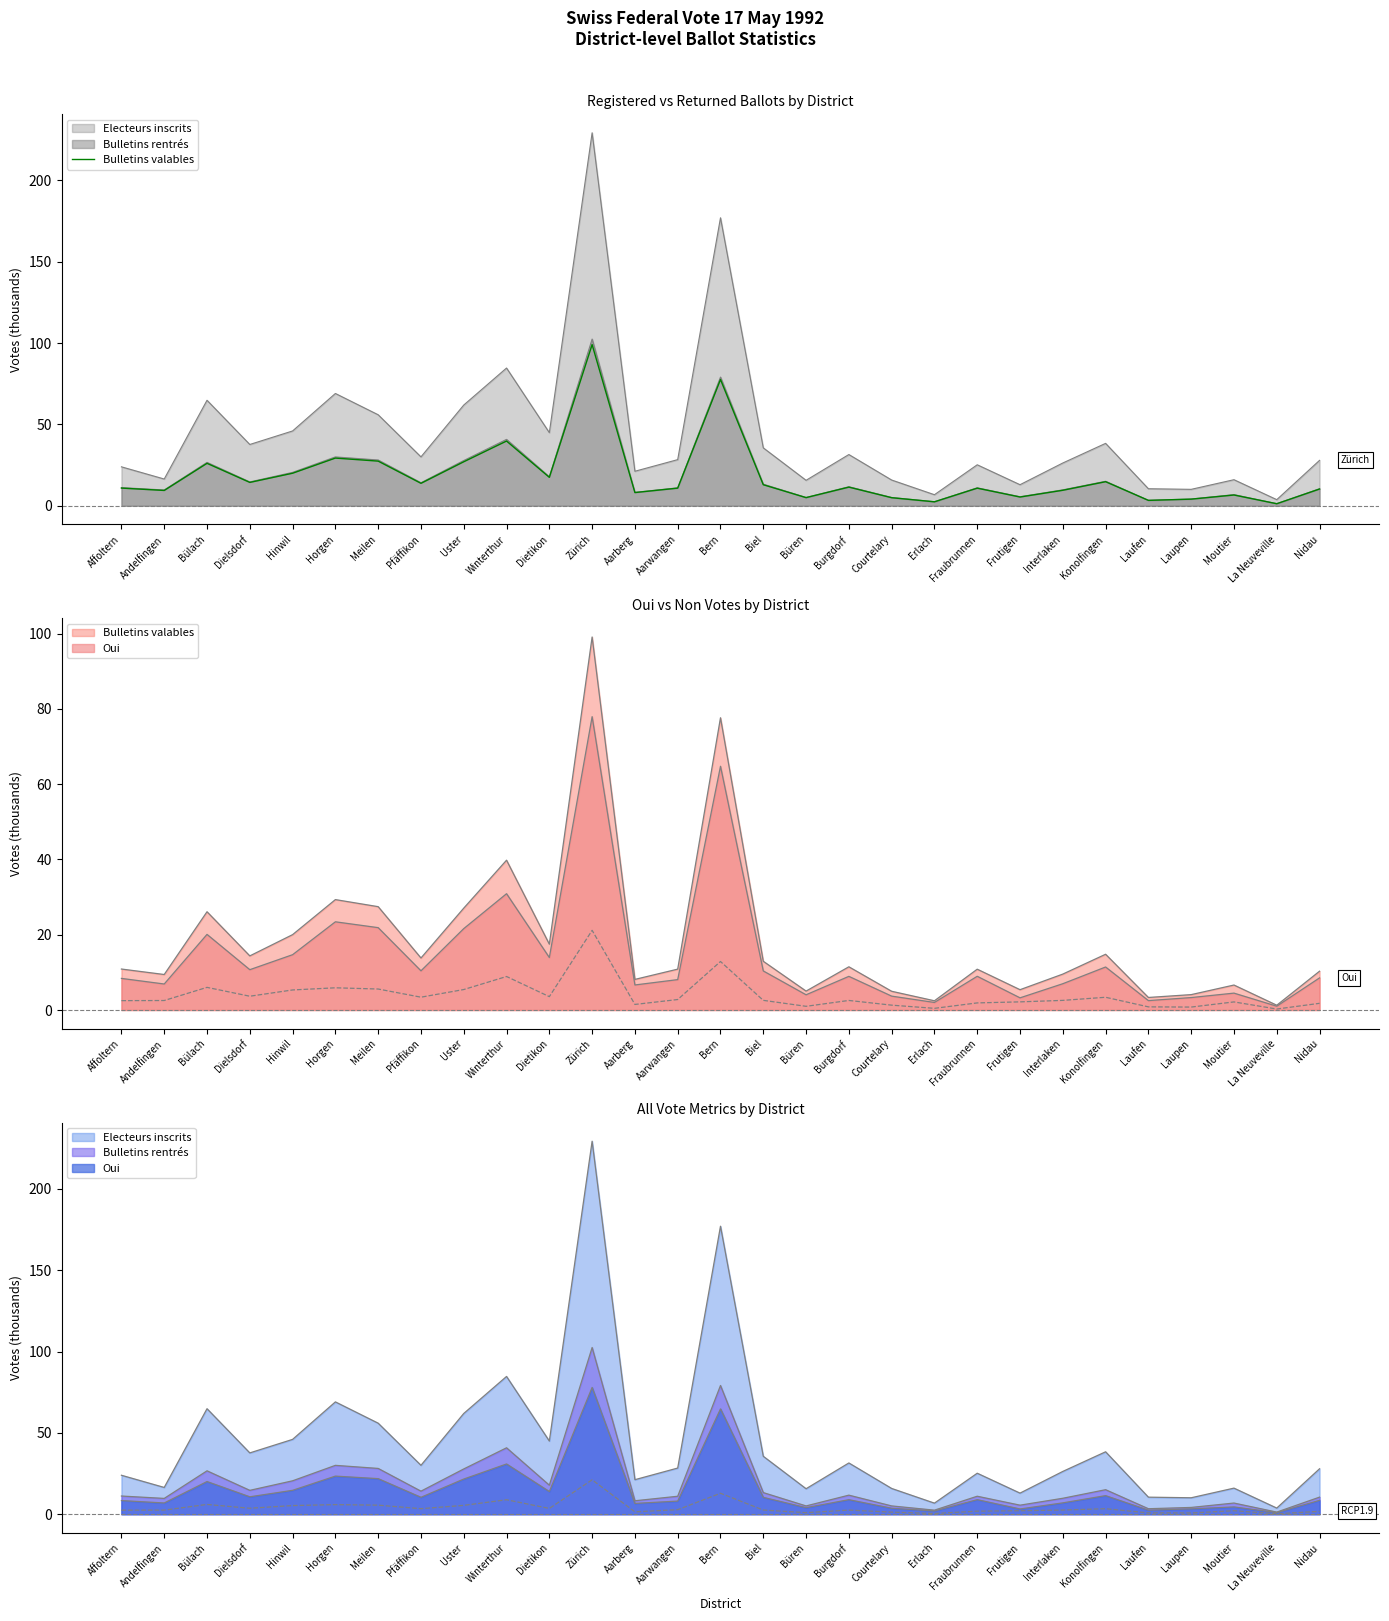

How many interior local valleys (lower than both neighbors) does the data have?

10